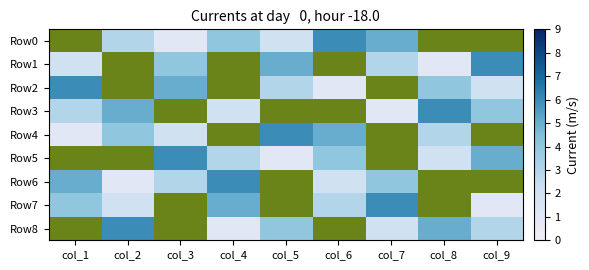

Reading left to right, what are all the values shown in this chart?

Row0: col_1=7	col_2=3	col_3=1	col_4=4	col_5=2	col_6=6	col_7=5	col_8=8	col_9=9
Row1: col_1=2	col_2=8	col_3=4	col_4=7	col_5=5	col_6=9	col_7=3	col_8=1	col_9=6
Row2: col_1=6	col_2=9	col_3=5	col_4=8	col_5=3	col_6=1	col_7=7	col_8=4	col_9=2
Row3: col_1=3	col_2=5	col_3=9	col_4=2	col_5=8	col_6=7	col_7=1	col_8=6	col_9=4
Row4: col_1=1	col_2=4	col_3=2	col_4=9	col_5=6	col_6=5	col_7=8	col_8=3	col_9=7
Row5: col_1=8	col_2=7	col_3=6	col_4=3	col_5=1	col_6=4	col_7=9	col_8=2	col_9=5
Row6: col_1=5	col_2=1	col_3=3	col_4=6	col_5=7	col_6=2	col_7=4	col_8=9	col_9=8
Row7: col_1=4	col_2=2	col_3=8	col_4=5	col_5=9	col_6=3	col_7=6	col_8=7	col_9=1
Row8: col_1=9	col_2=6	col_3=7	col_4=1	col_5=4	col_6=8	col_7=2	col_8=5	col_9=3